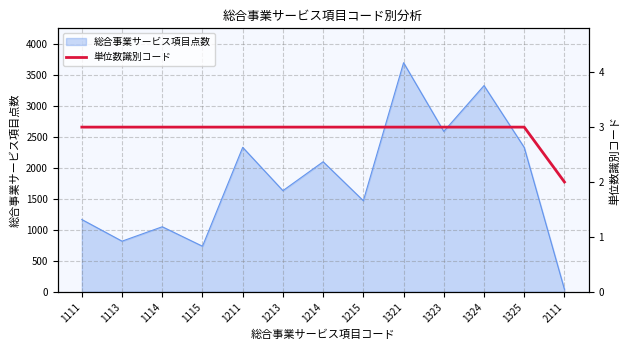

Reading left to right, extract all data points from this chart.

3	3	3	3	3	3	3	3	3	3	3	3	2